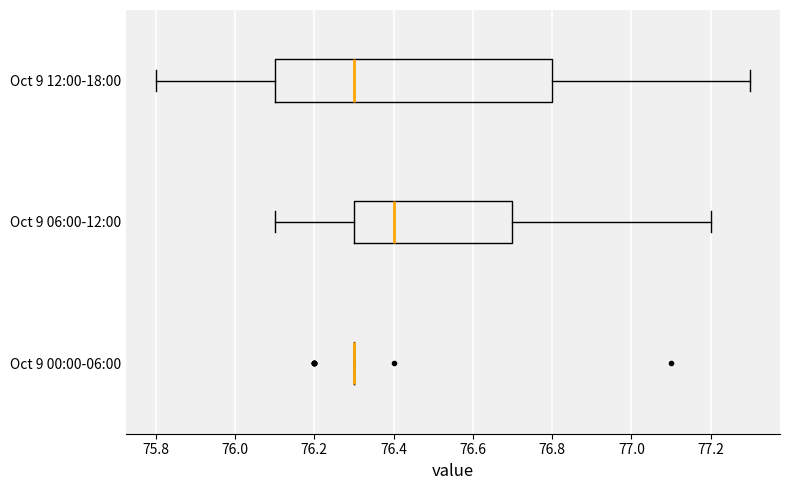

Where does the median line of the box for Oct 9 06:00-12:00 sit on the x-axis? The values are not printed on the chart, so give them approximately, as read against the axis.

76.4